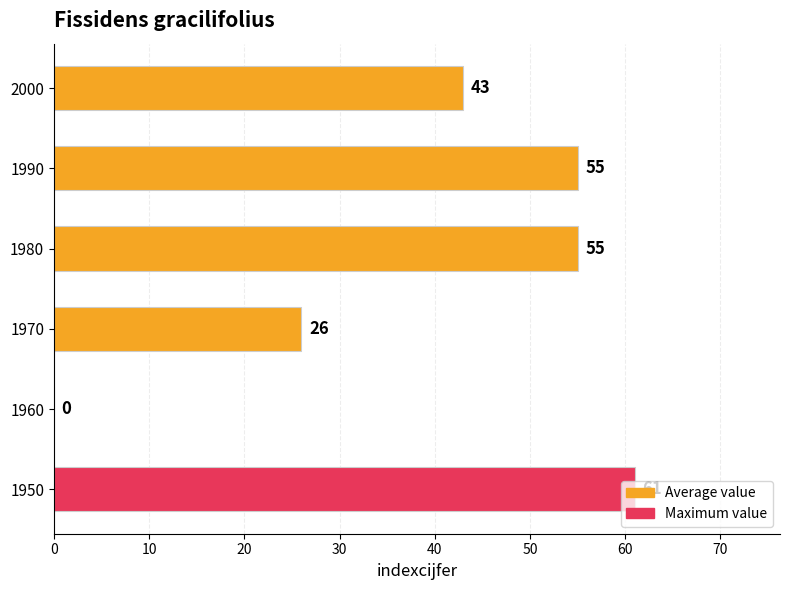

Which has a higher value, 2000 or 1950?

1950